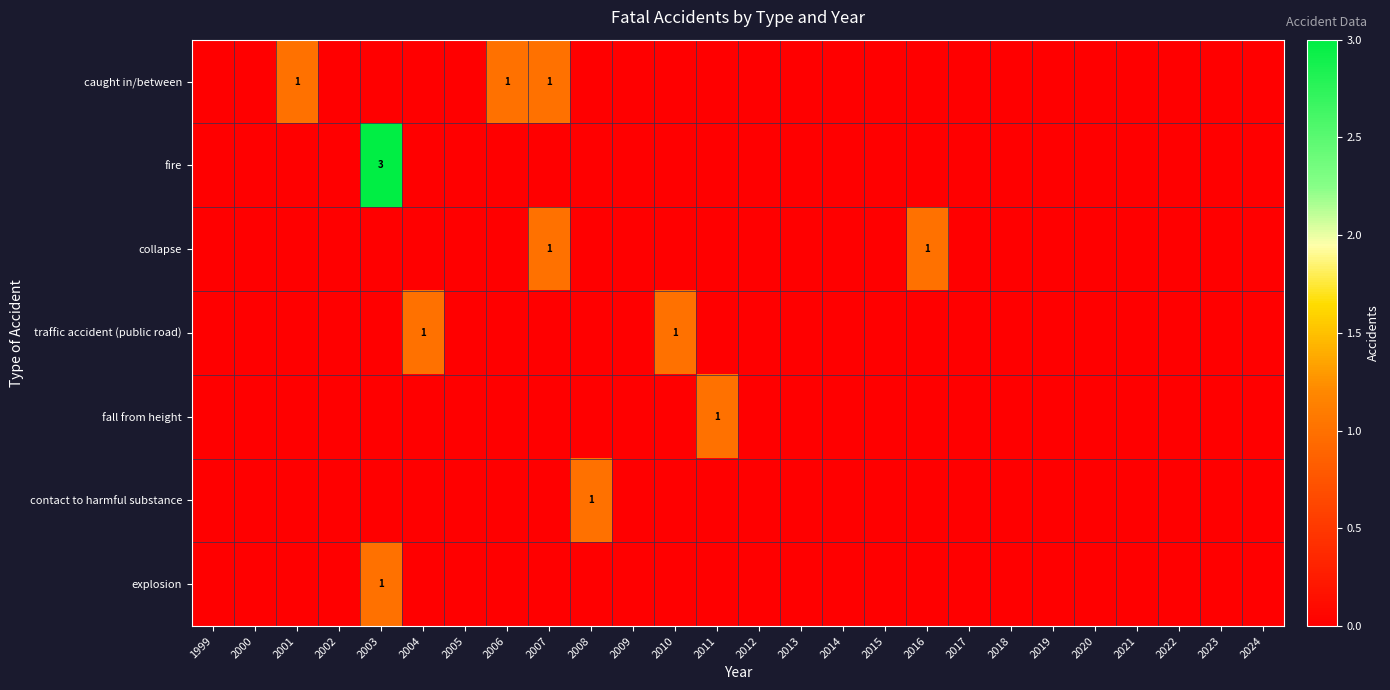

What is the highest value of the traffic accident (public road) series?

1